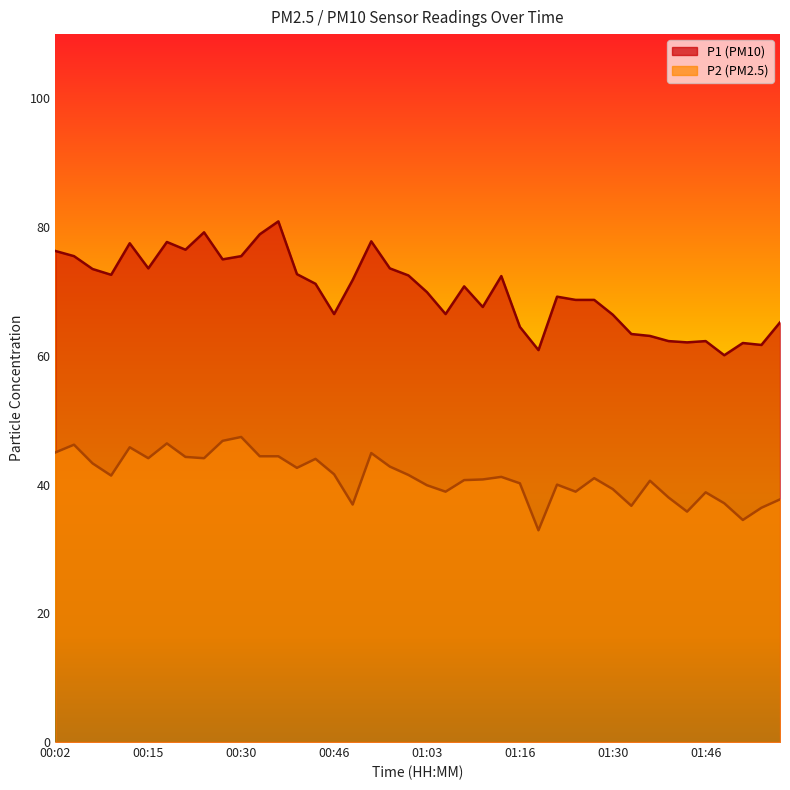

What is the highest value of the P2 series?

47.4